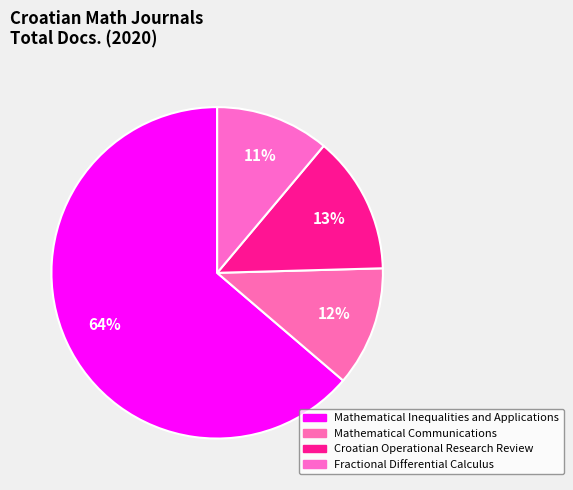

Does Mathematical Inequalities and Applications account for over 50% of the chart?

Yes